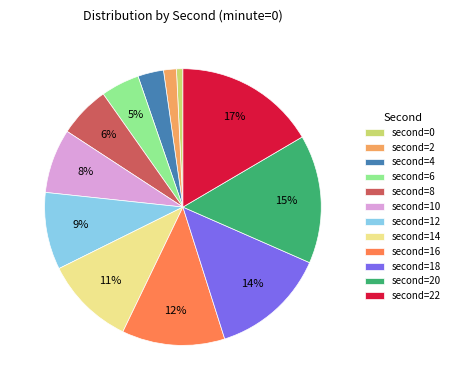

Which slice is the largest?

second=22